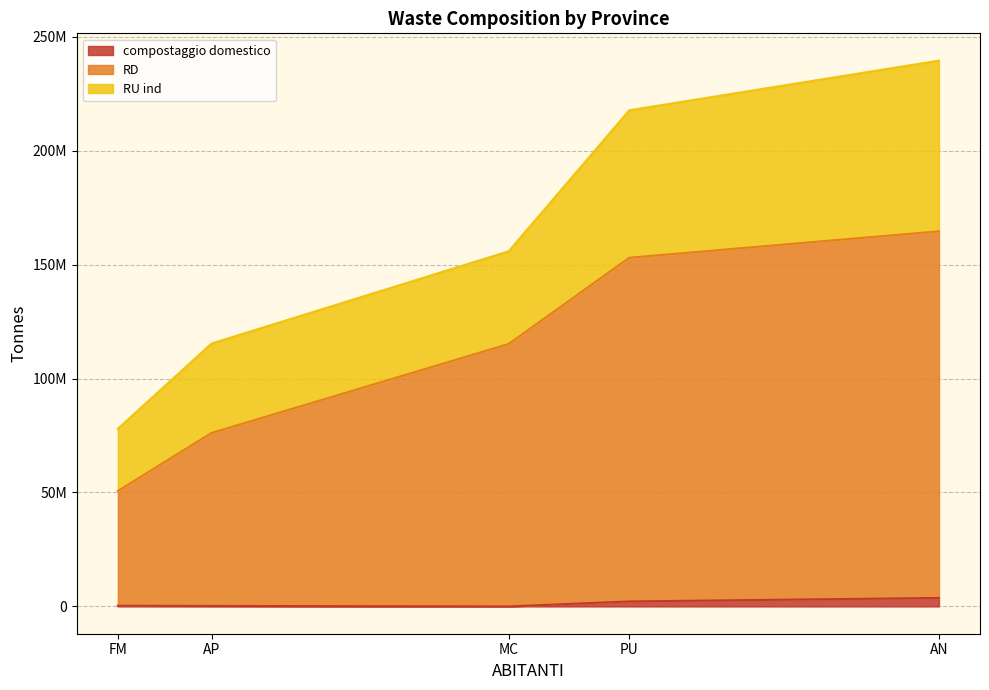

Where is the first local maximum for RD?

AN